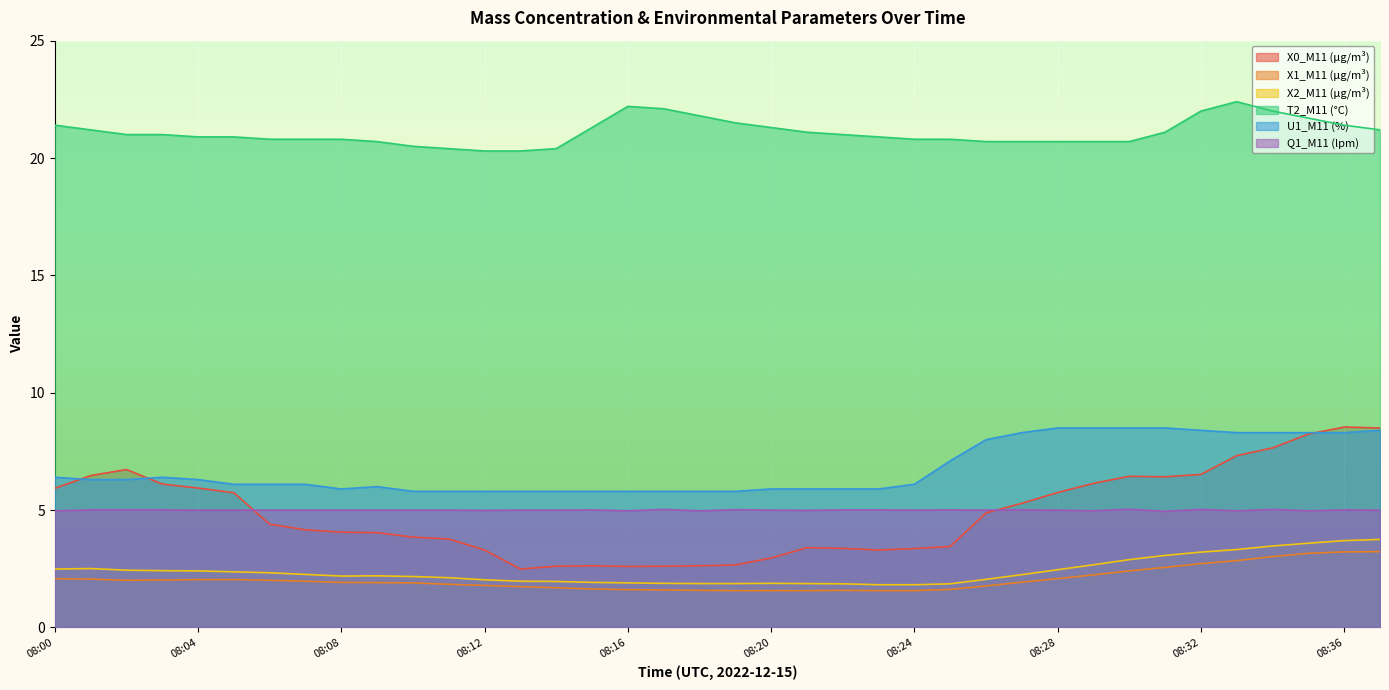

Where is U1_M11 (%) nearest to the value 7?

08:25